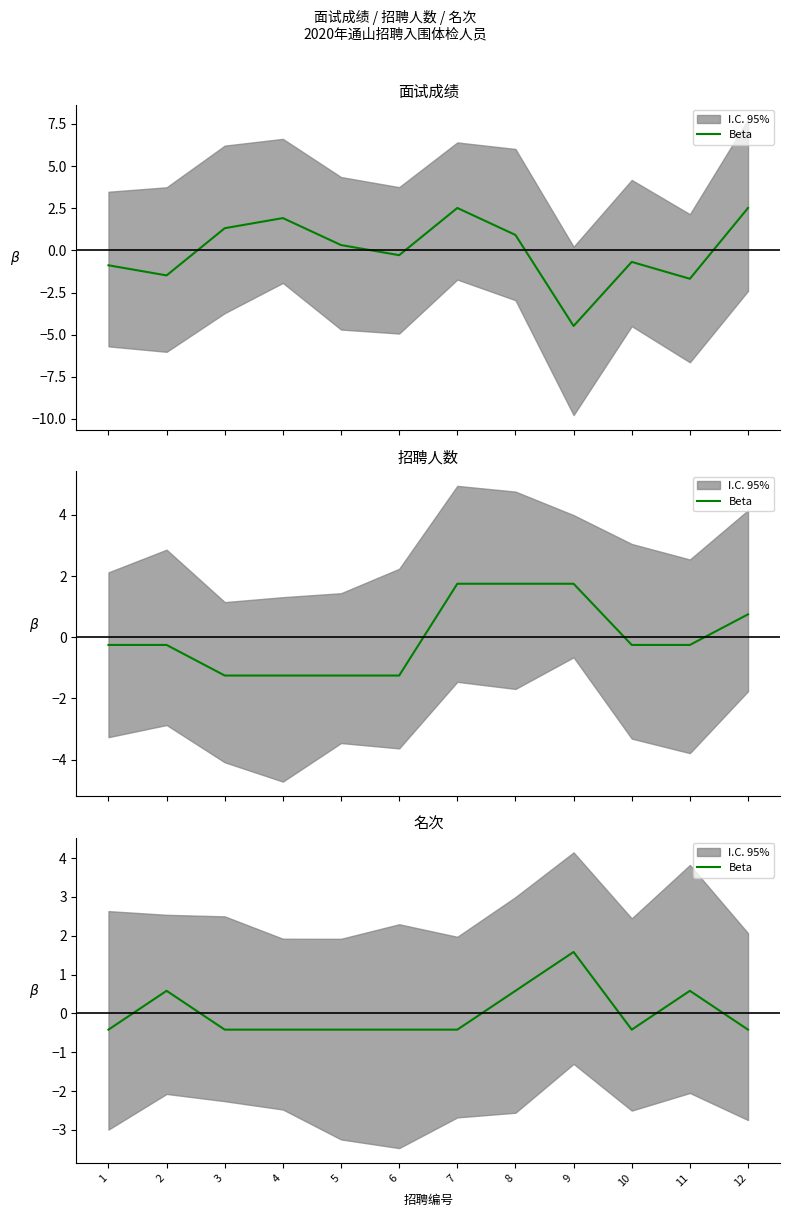

What is the difference between the second highest and minimum values?

1.0